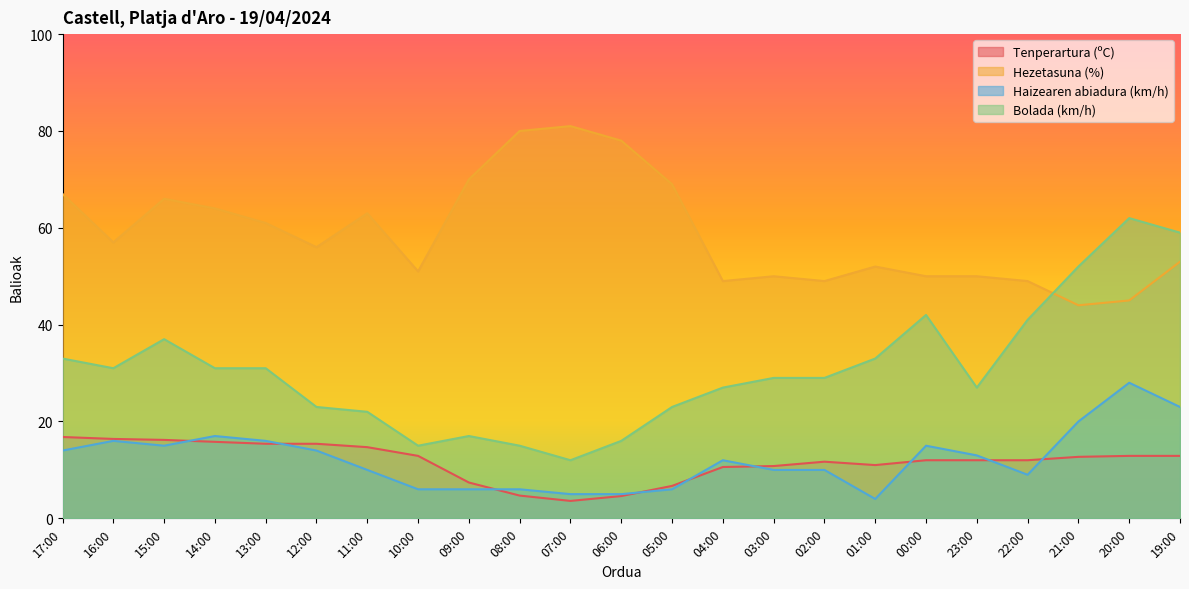

The Bolada (km/h) series shows 22.0 at 11:00. True or false?

True